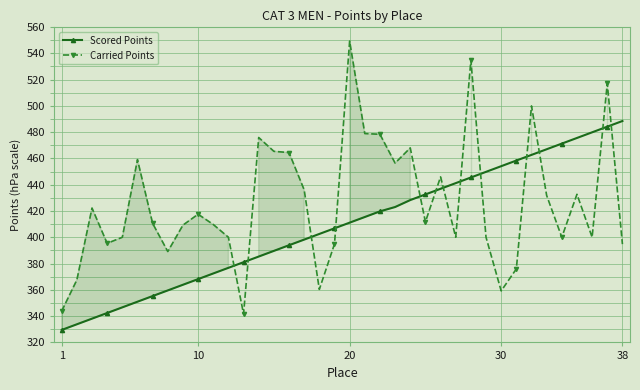

What is the minimum value shown in the chart?

329.5